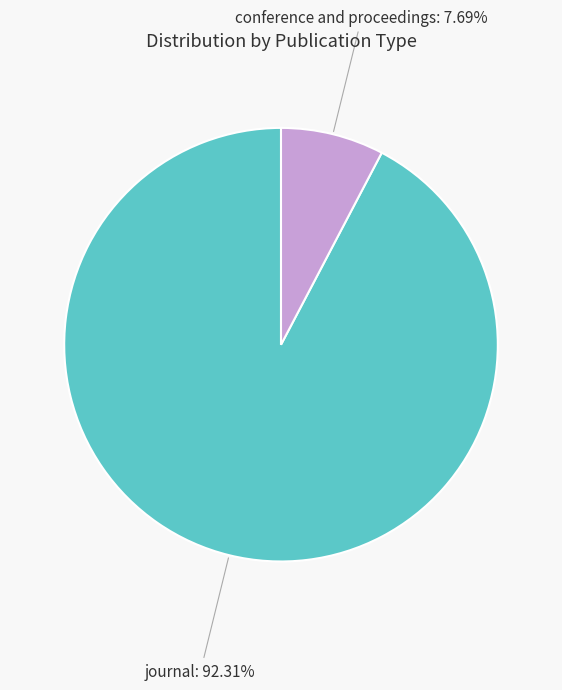

To the nearest percent, what is the difference between the journal and conference and proceedings slice percentages?

85%